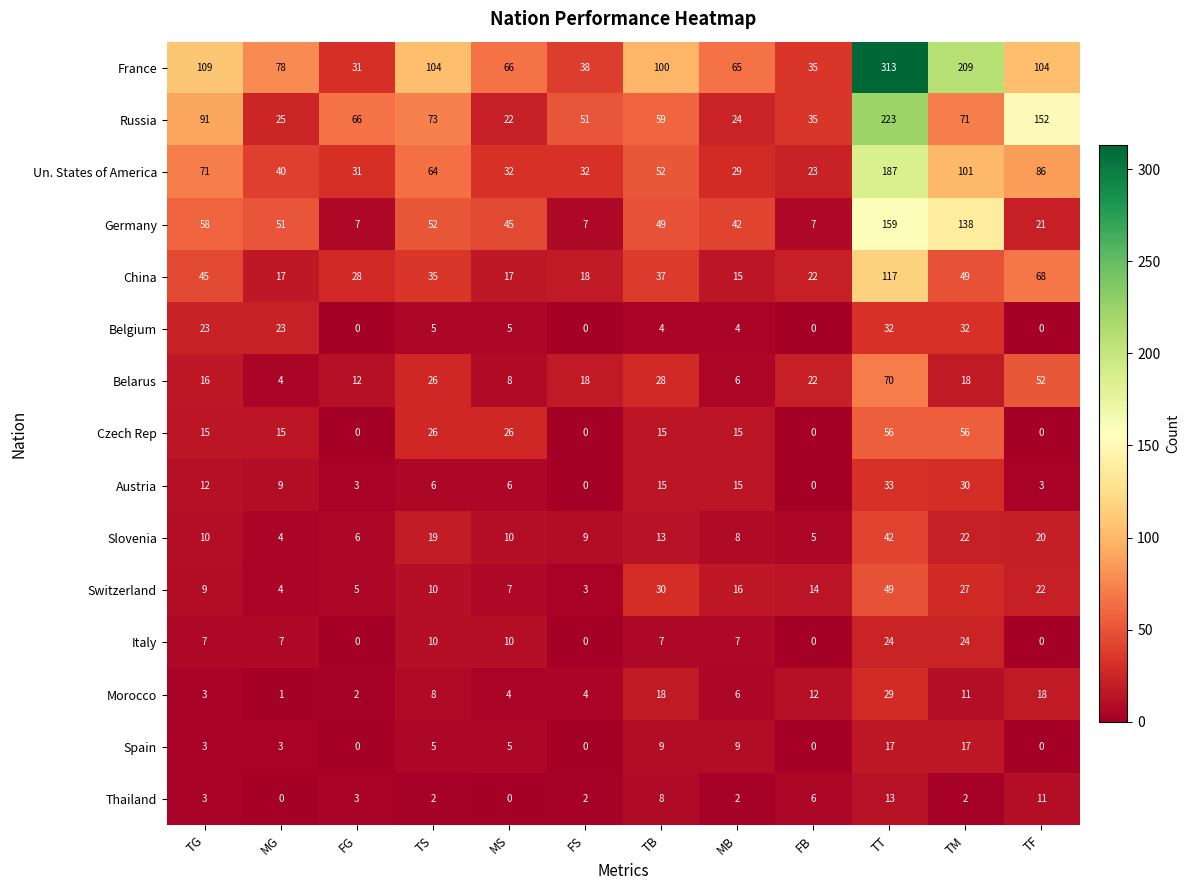

Which series has the widest spread of values?

France